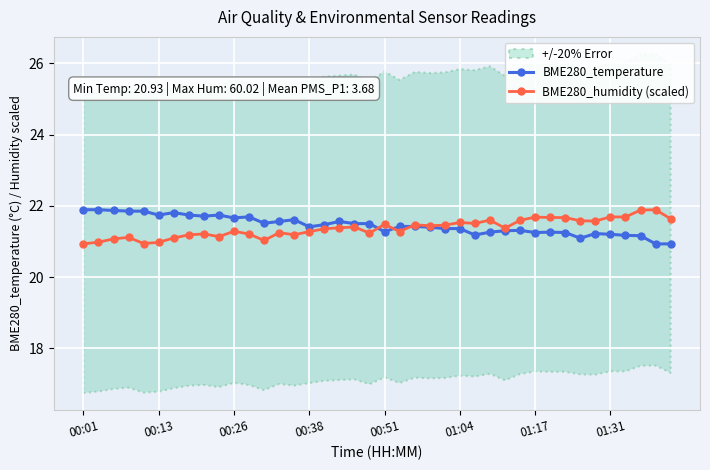

True or false: BME280_temperature has more than 0 points higher than both neighbors.

True